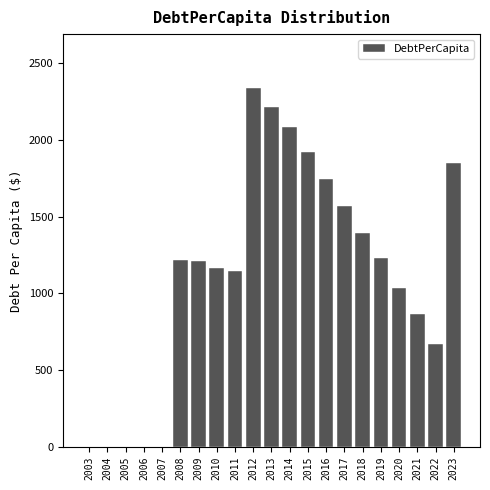

What is the greatest value displayed?

2339.3